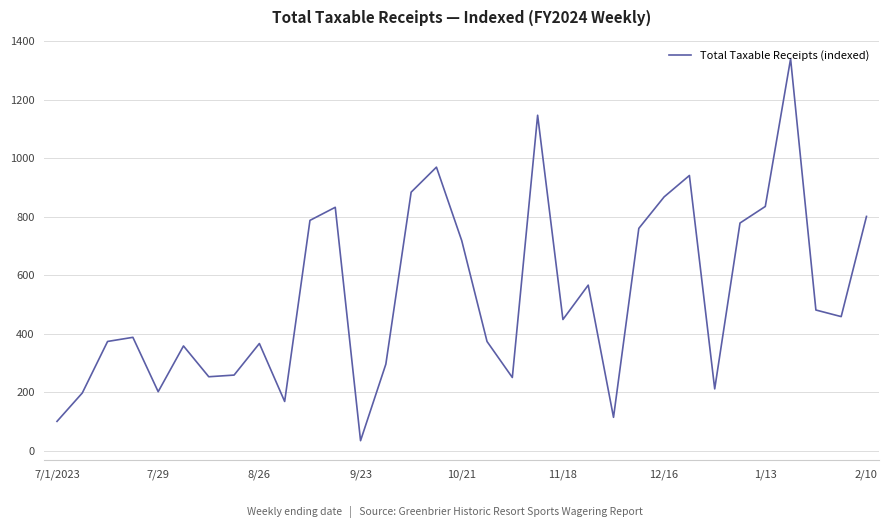

What is the difference between the maximum and minimum values?

1306.7